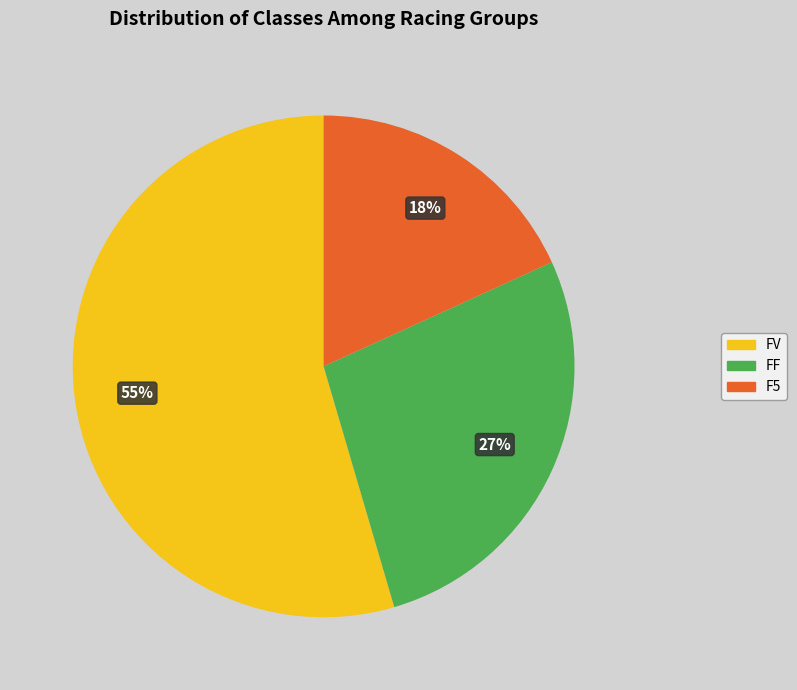

What is the majority slice?

FV